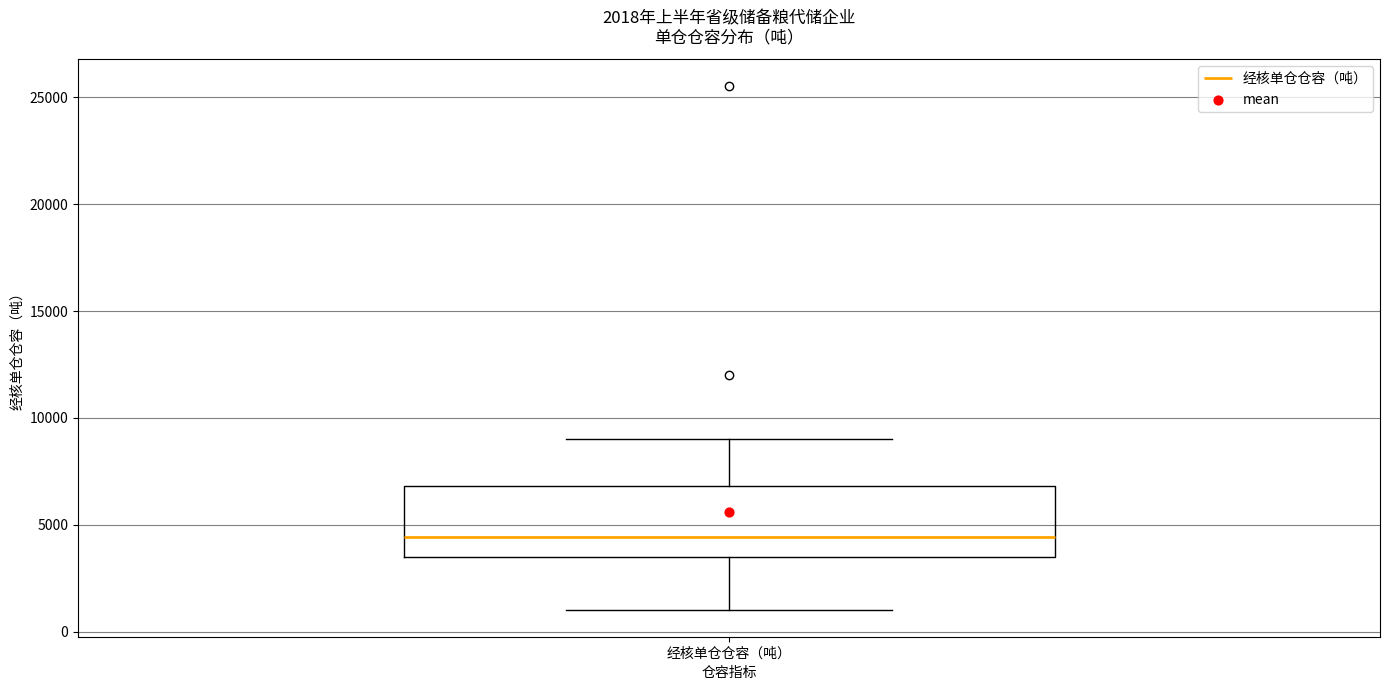

Where is the upper edge of the box for 经核单仓仓容（吨） on the y-axis? The values are not printed on the chart, so give them approximately, as read against the axis.

7000